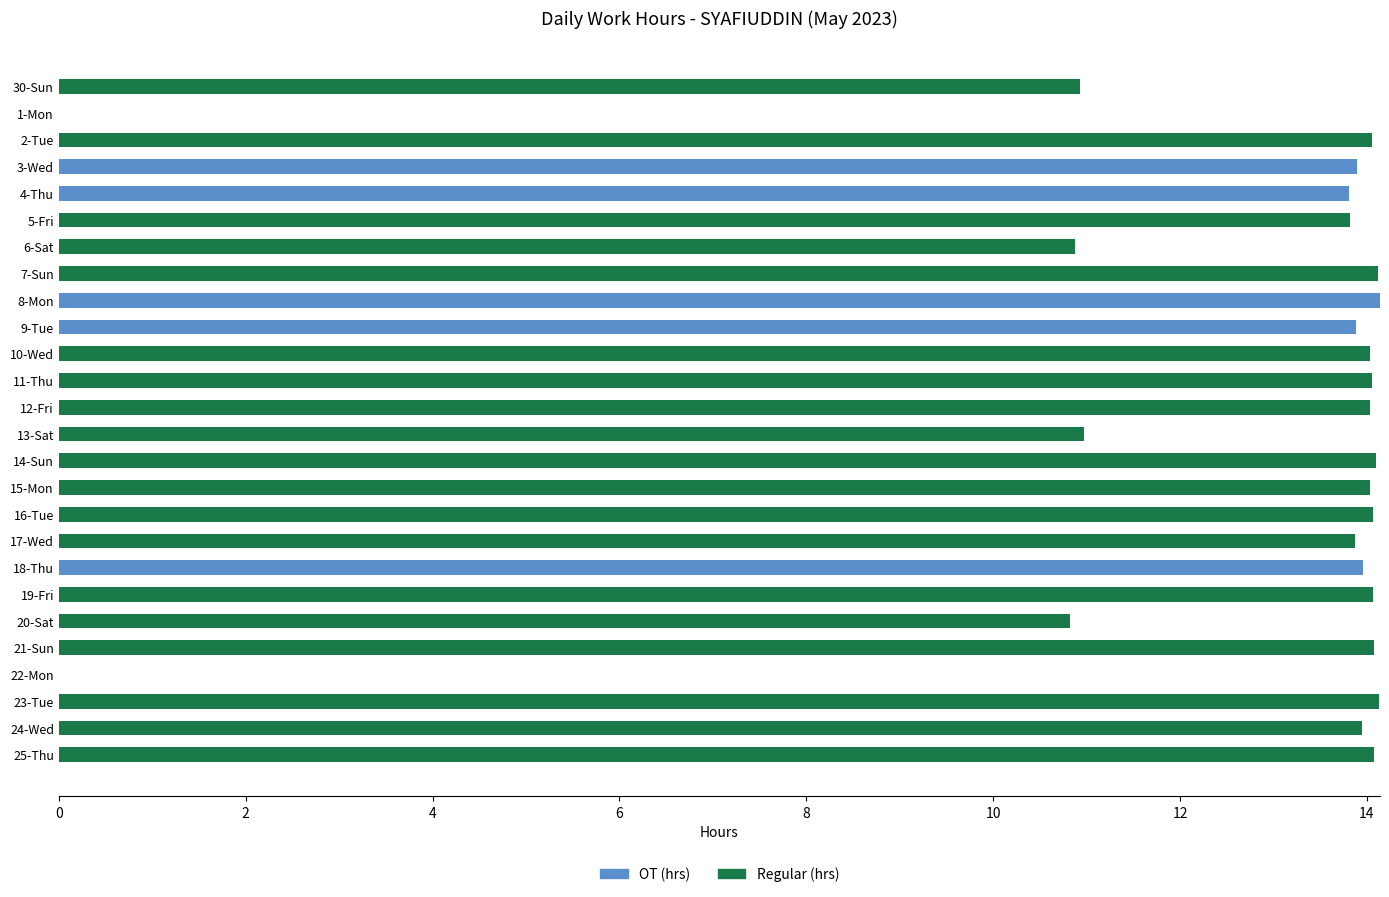

What is the sum of the OT (hrs) values at 18-Thu and 14-Sun?

14.0